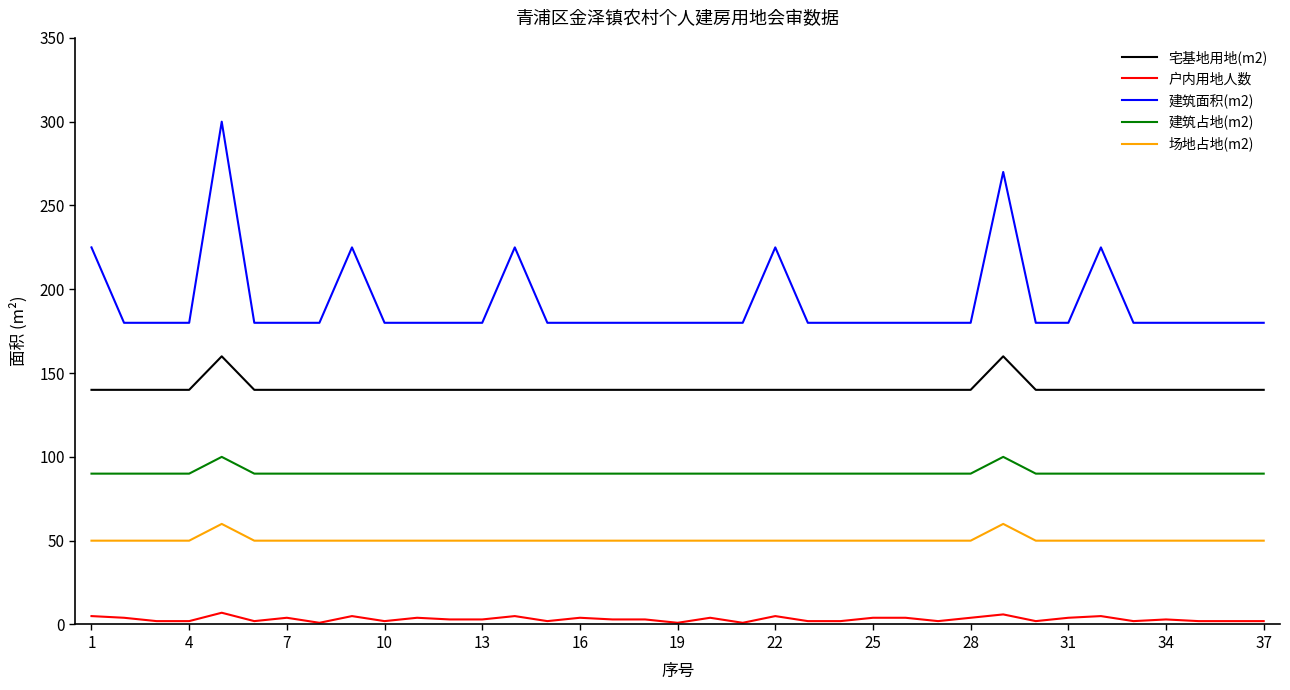

True or false: 宅基地用地(m2) and 户内用地人数 cross at least once.

False